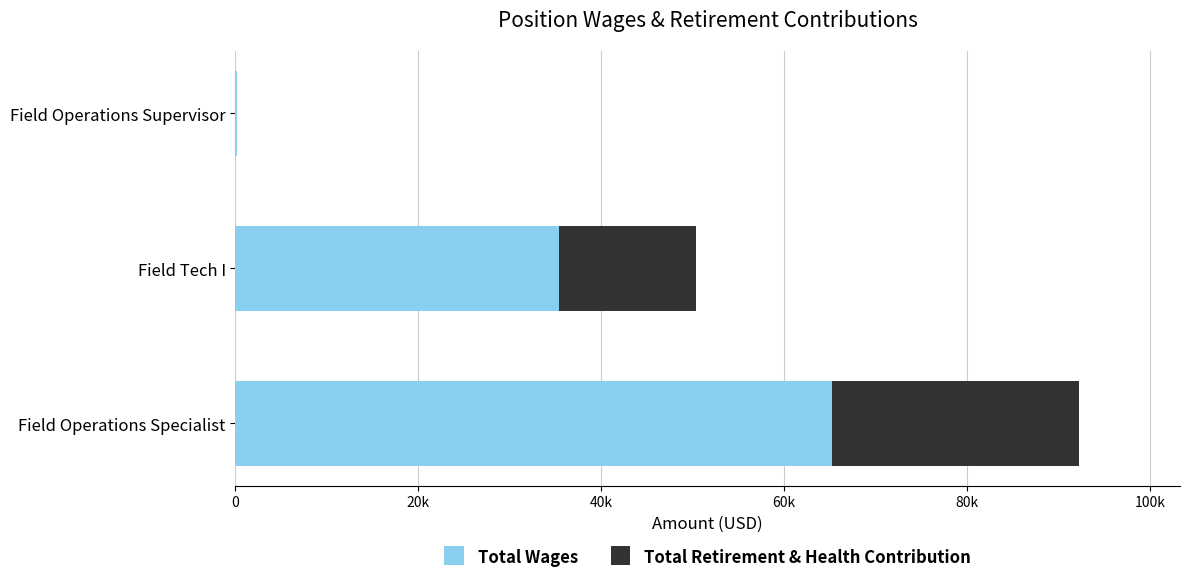

What are all the series names shown in the legend?

Total Wages, Total Retirement & Health Contribution